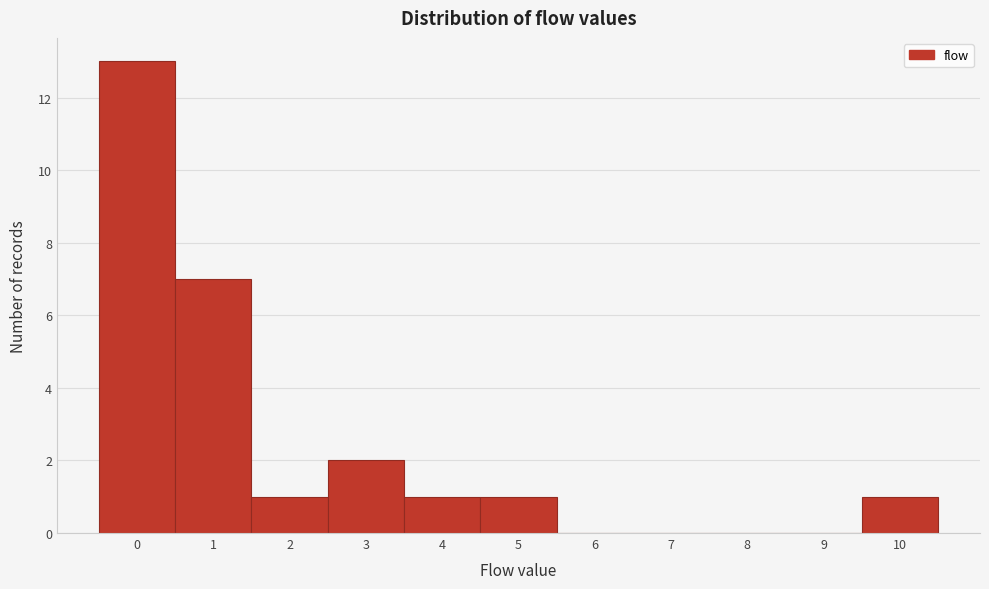

What is the height of the bar covering 1.5 to 2.5 on the x-axis? The values are not printed on the chart, so give them approximately, as read against the axis.

1